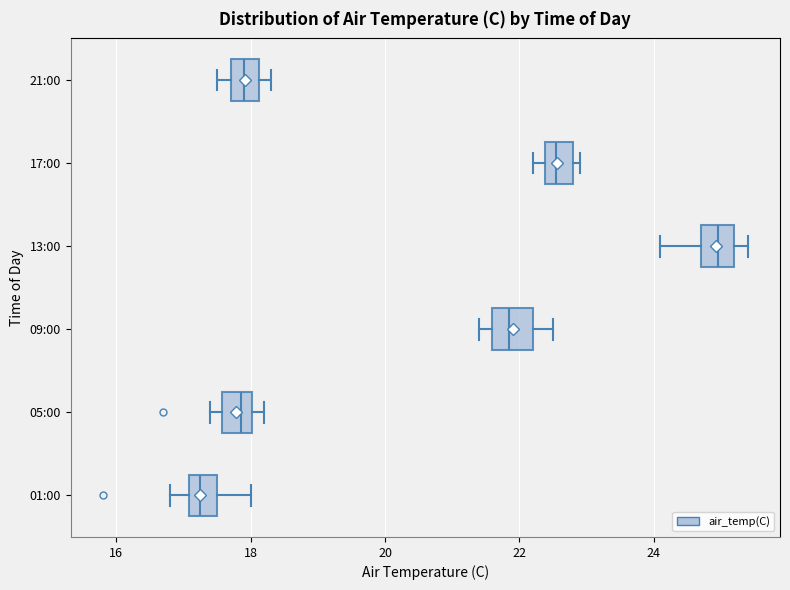

Reading bottom to top, transcribe this box plot: for each box, give where its median line is, the range the box spans, and where its two whiskers end, as read against the x-axis. The values are not printed on the chart, so give them approximately, as read against the axis.

01:00: median 17.2, box 17.0 to 17.6, whiskers 16.8 to 18.0
05:00: median 17.8, box 17.6 to 18.0, whiskers 17.4 to 18.2
09:00: median 21.8, box 21.6 to 22.2, whiskers 21.4 to 22.6
13:00: median 25.0, box 24.8 to 25.2, whiskers 24.2 to 25.4
17:00: median 22.6, box 22.4 to 22.8, whiskers 22.2 to 23.0
21:00: median 18.0, box 17.8 to 18.2, whiskers 17.6 to 18.4